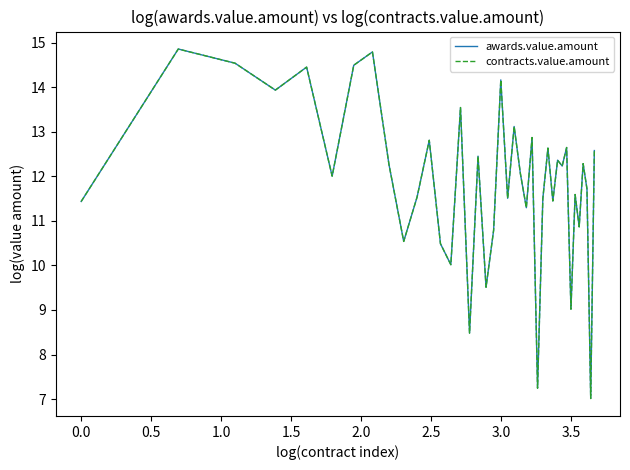

Is this an area chart (filled region under the line)?

No